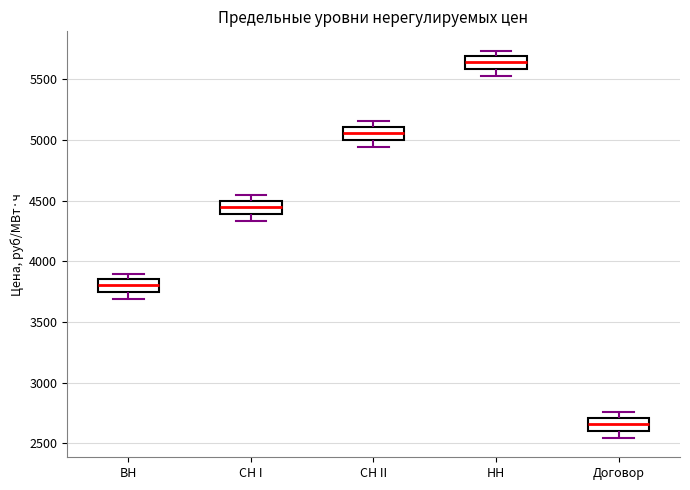

Which box has the highest median line?

НН